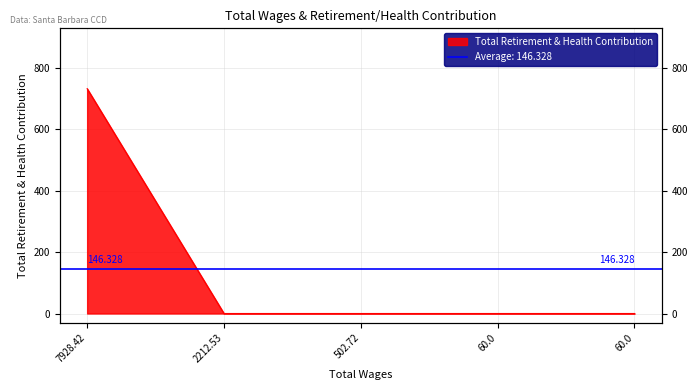

True or false: the data shows -423.5 at 502.72.

False